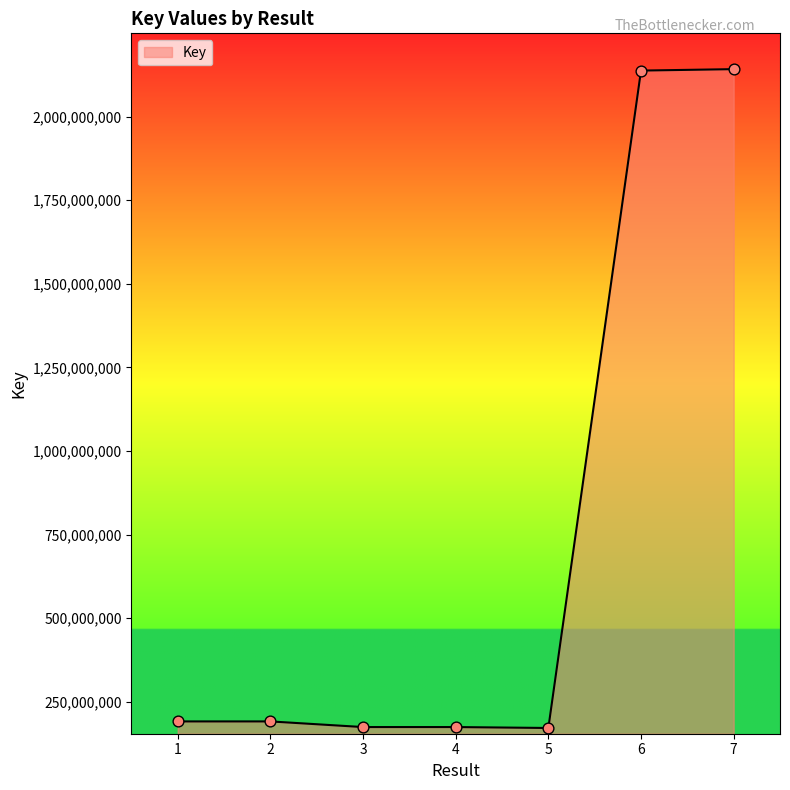

Between 7 and 1, which is larger?

7